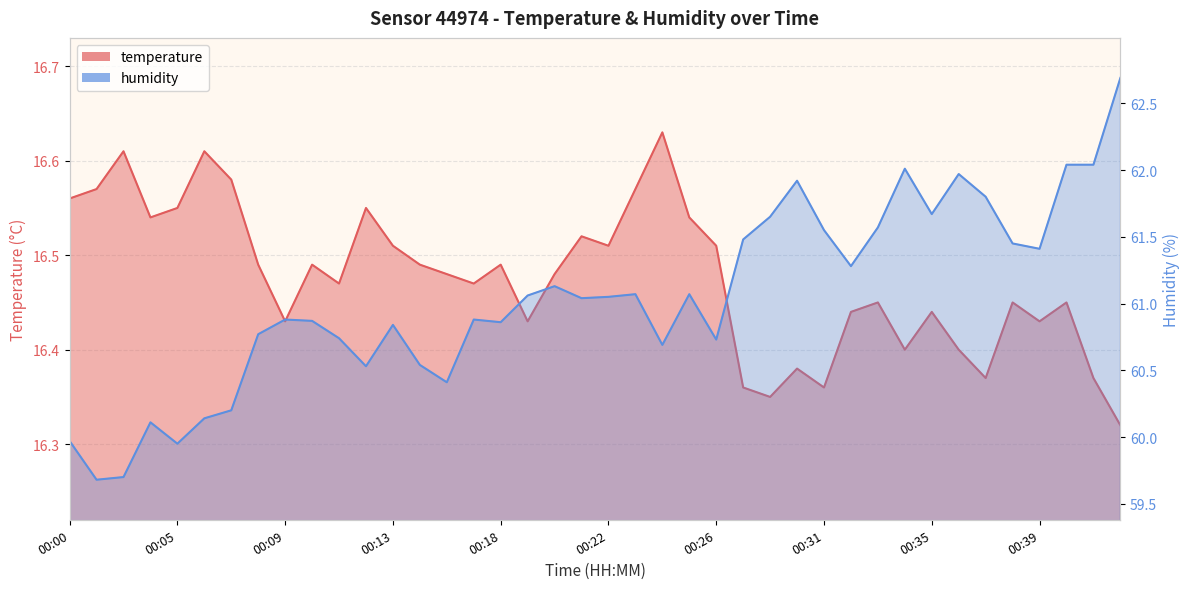

Is it true that humidity equals 60.9 at 00:09?

True